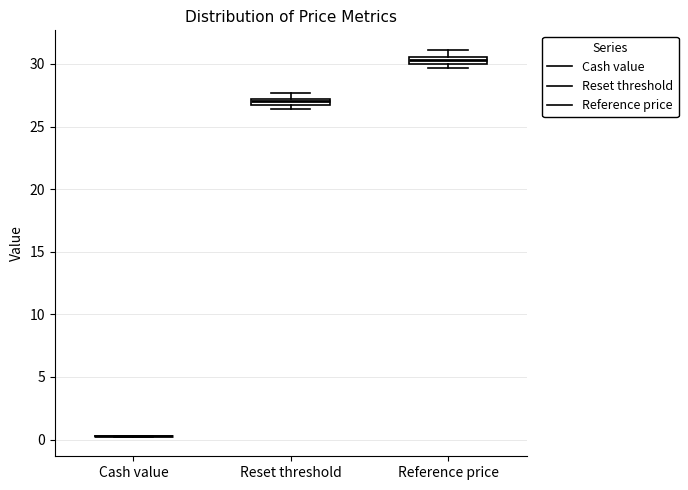

Where is the lower edge of the box for Reference price on the y-axis? The values are not printed on the chart, so give them approximately, as read against the axis.

30.0